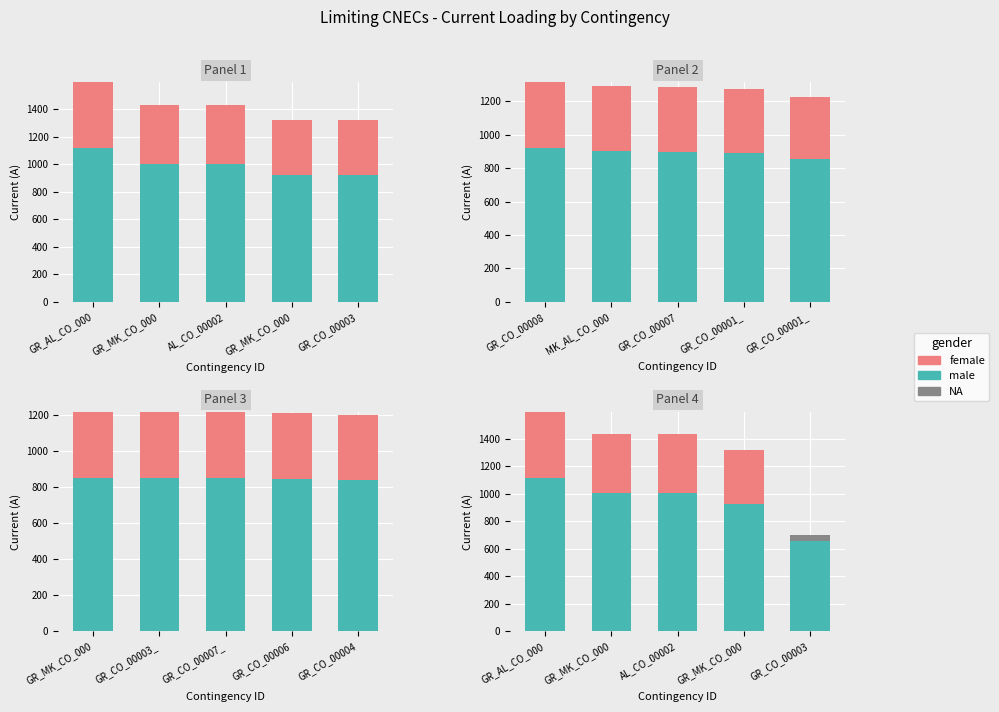

What are all the series names shown in the legend?

male, female, NA